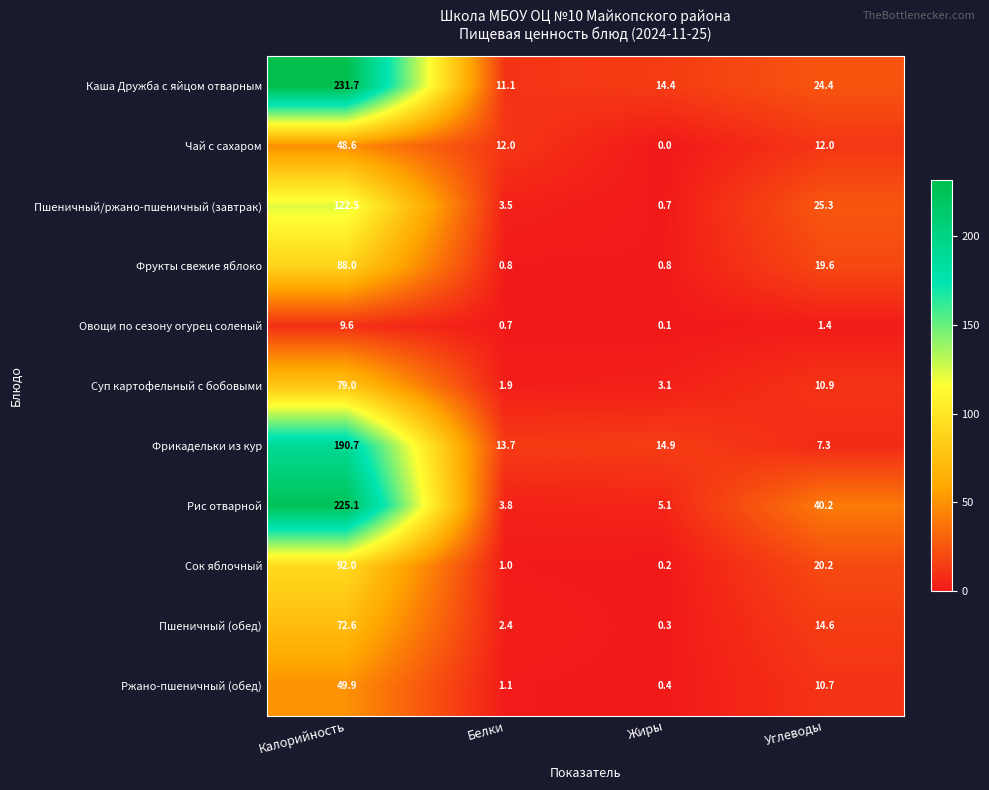

What is the difference between the highest and lowest values at Калорийность?

222.1